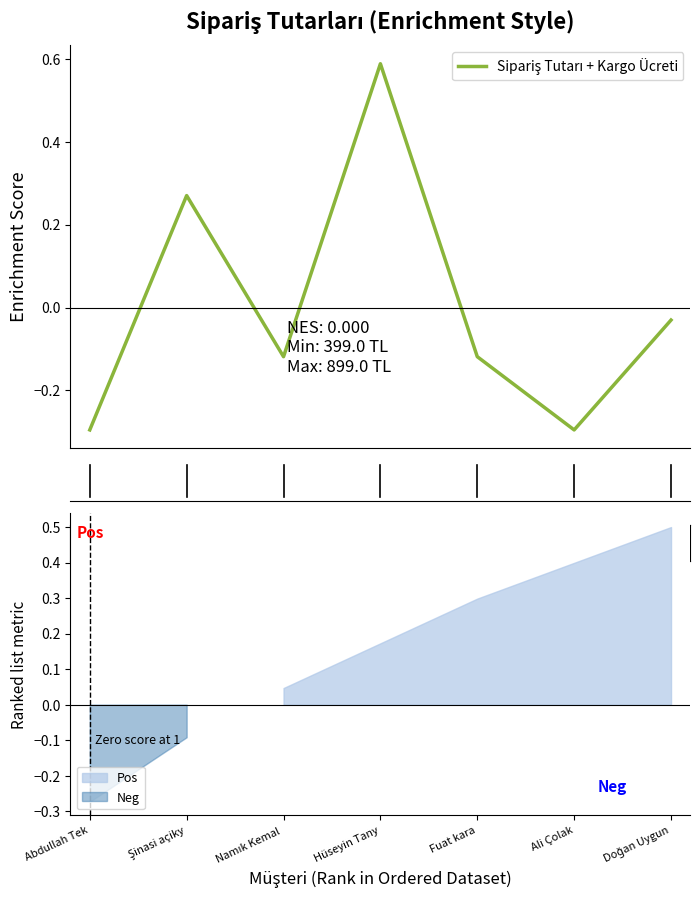

True or false: the data shows 0.3 at Şinasi açiky.

True